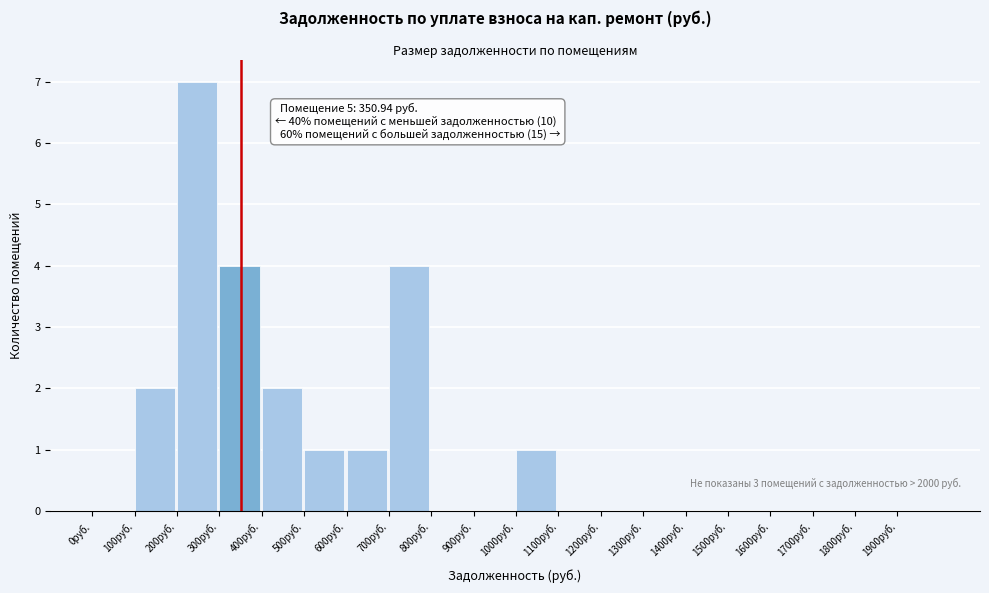

Over which range of the x-axis is the bar tallest?

200 to 300